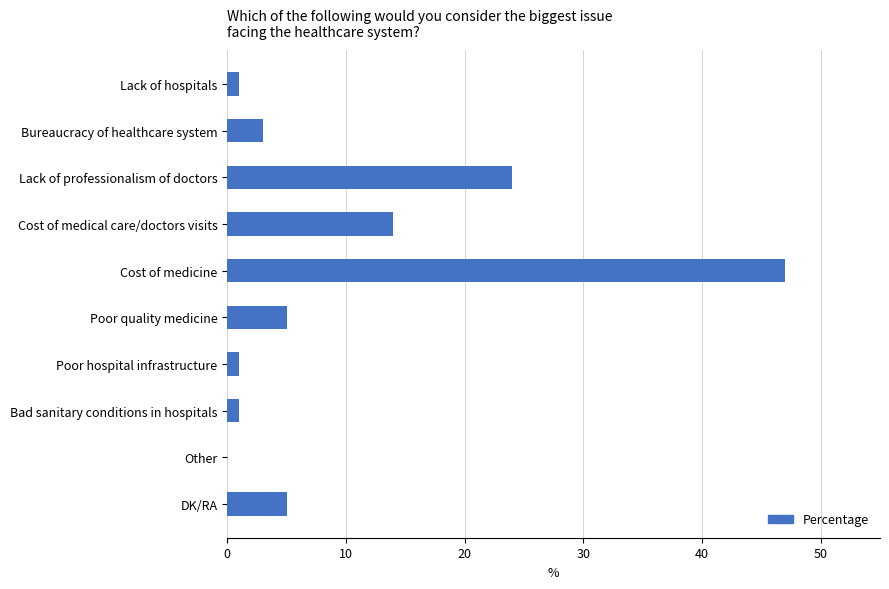

What is the ratio of the value at Cost of medical care/doctors visits to the value at Bureaucracy of healthcare system?

4.7